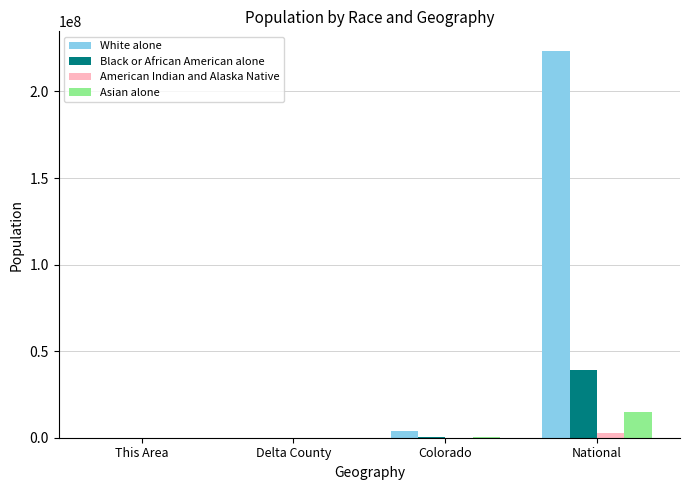

At which category is the sum across all series the highest?

National